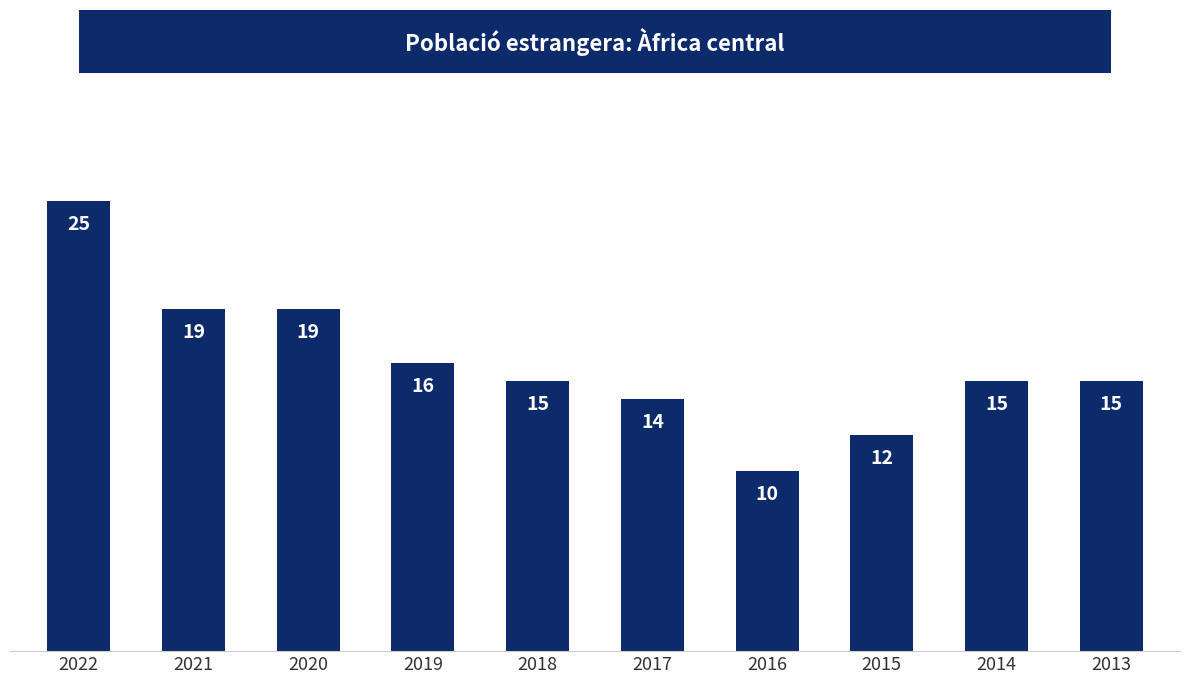

Is it true that the value at 2015 is 12?

True